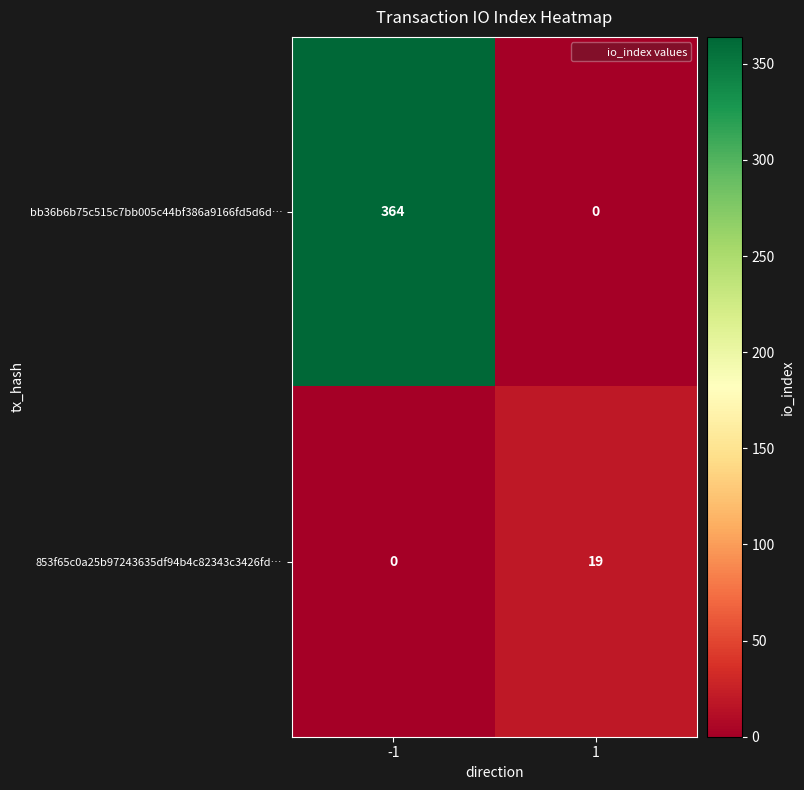

At -1, list the series in order from largest to smallest.

bb36b6b75c515c7bb005c44bf386a9166fd5d6d…, 853f65c0a25b97243635df94b4c82343c3426fd…